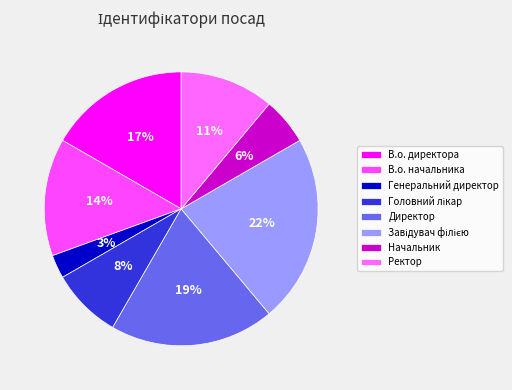

How many segments does this pie chart have?

8